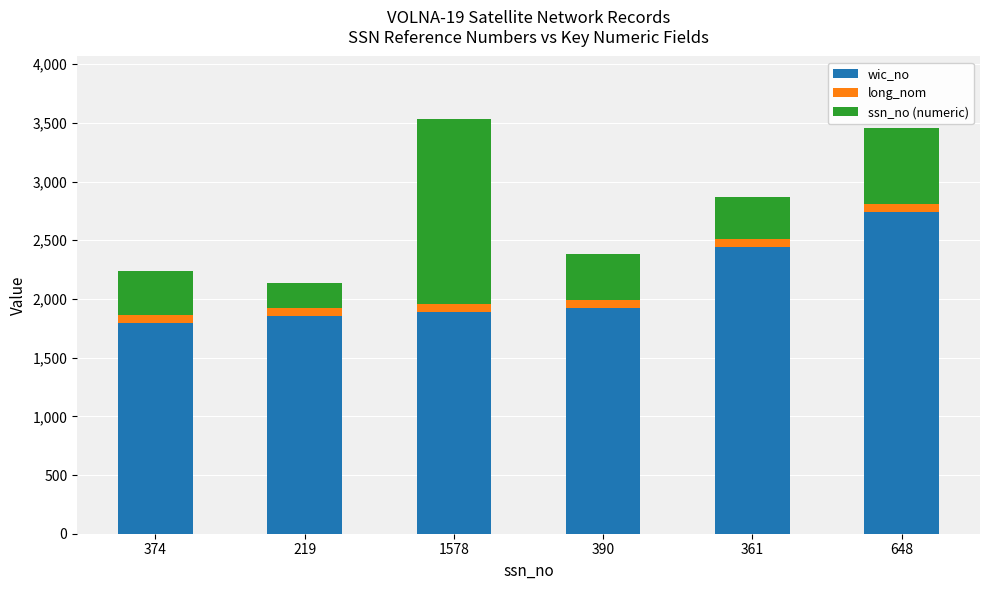

How many series are shown in this chart?

3